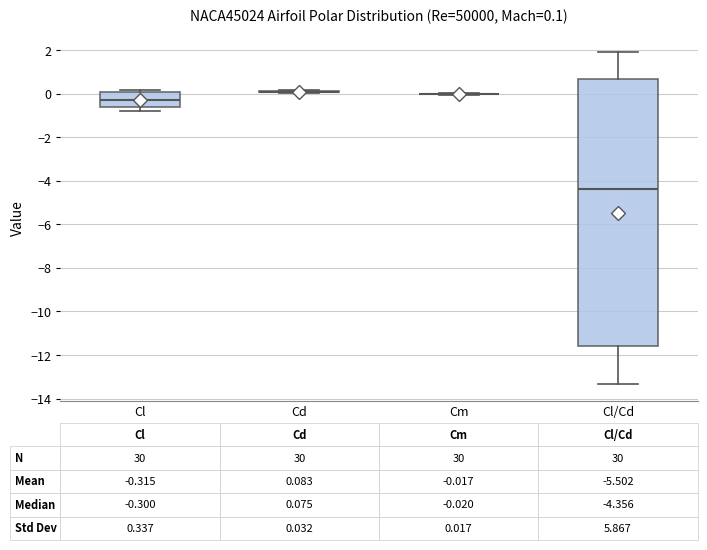

Comparing the boxes themselves (not the whiskers), which one is the tallest?

Cl/Cd